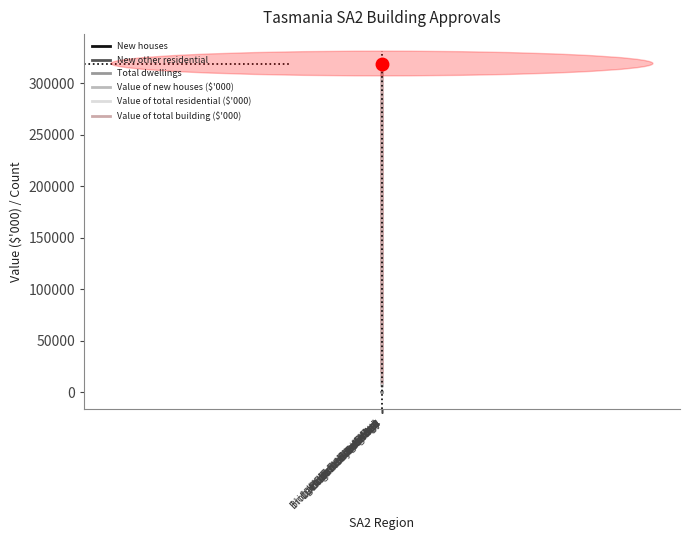

What is the label of the 12th point from the right?

Hobart - North East